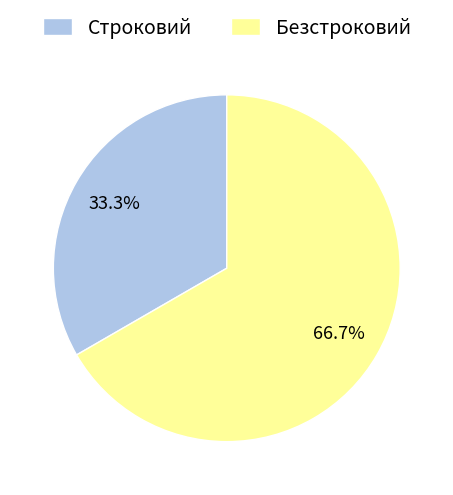

Is there a majority slice in this chart?

Yes